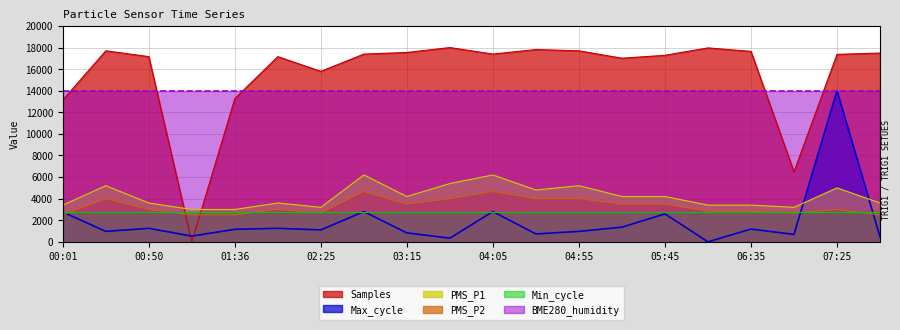

What is the difference between the maximum and second lowest values in the PMS_P2 series?

2165.0